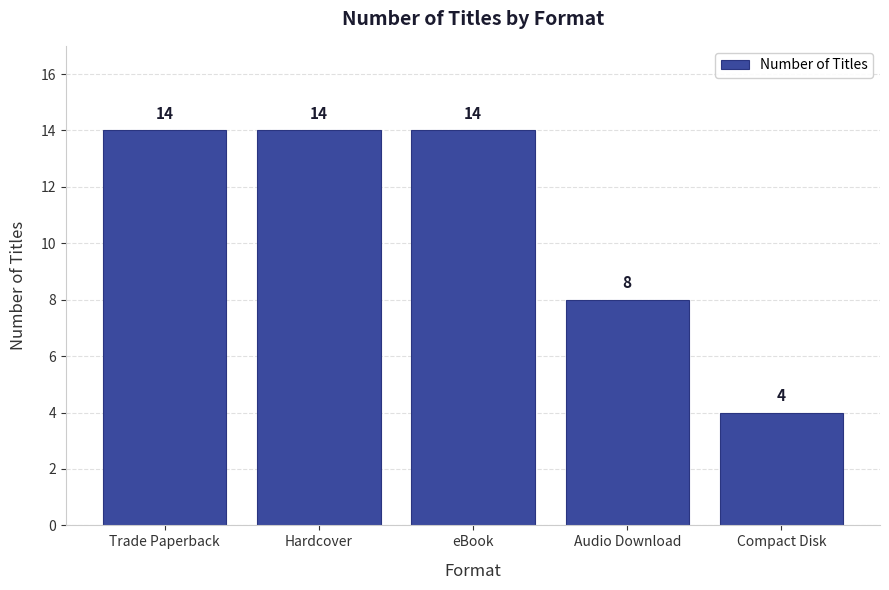

Reading right to left, list all the values displayed in this chart.

Compact Disk=4	Audio Download=8	eBook=14	Hardcover=14	Trade Paperback=14